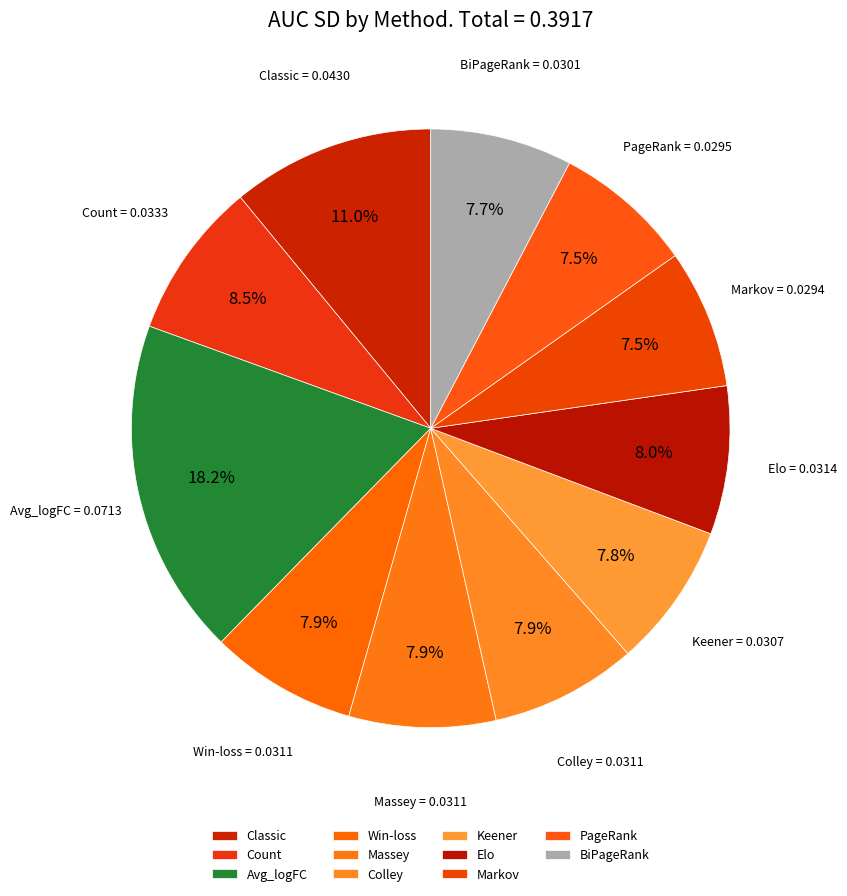

How much of the chart is everything except Win-loss?

92.1%